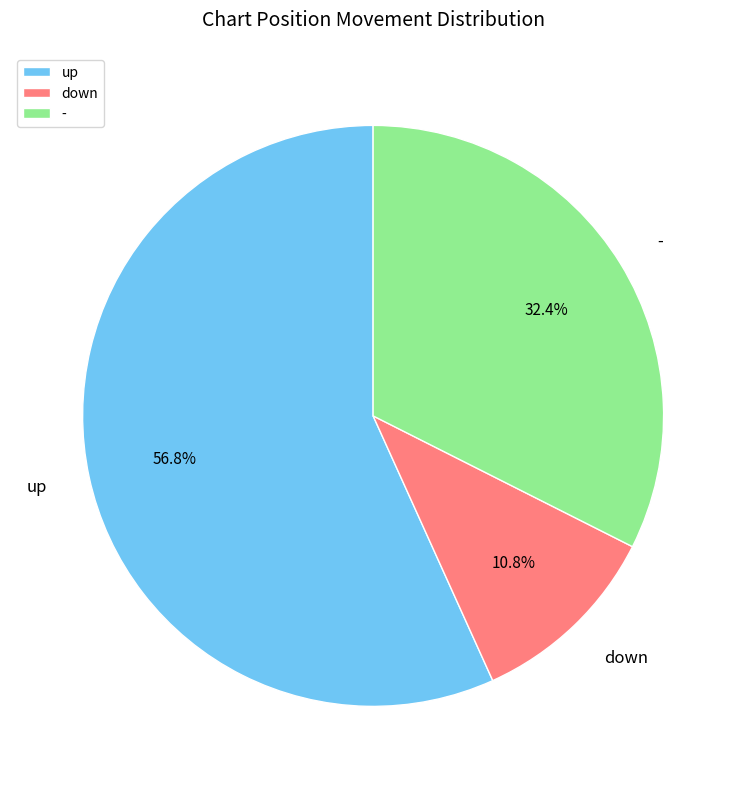

Which slice is the largest?

up